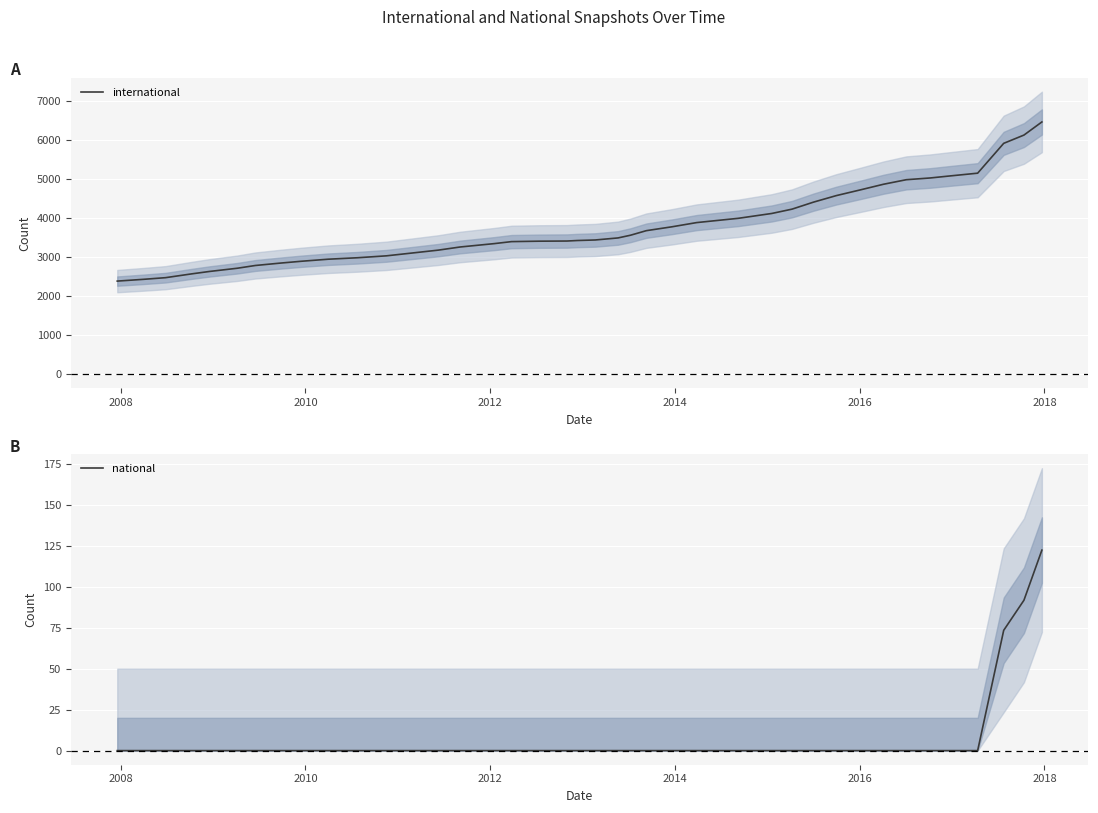

What is the highest value of the international series?

6454.3